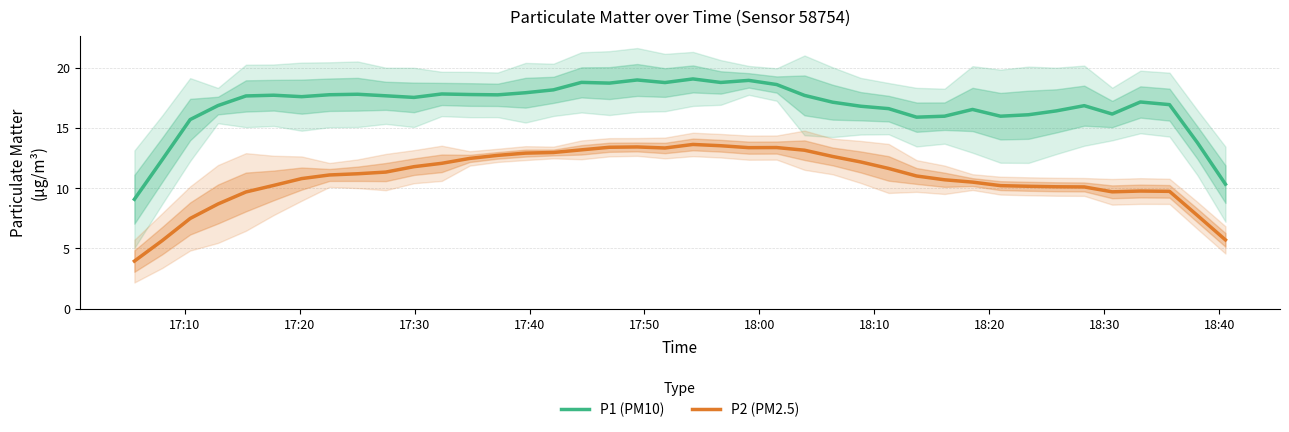

What are all the series names shown in the legend?

P1 (PM10), P2 (PM2.5)